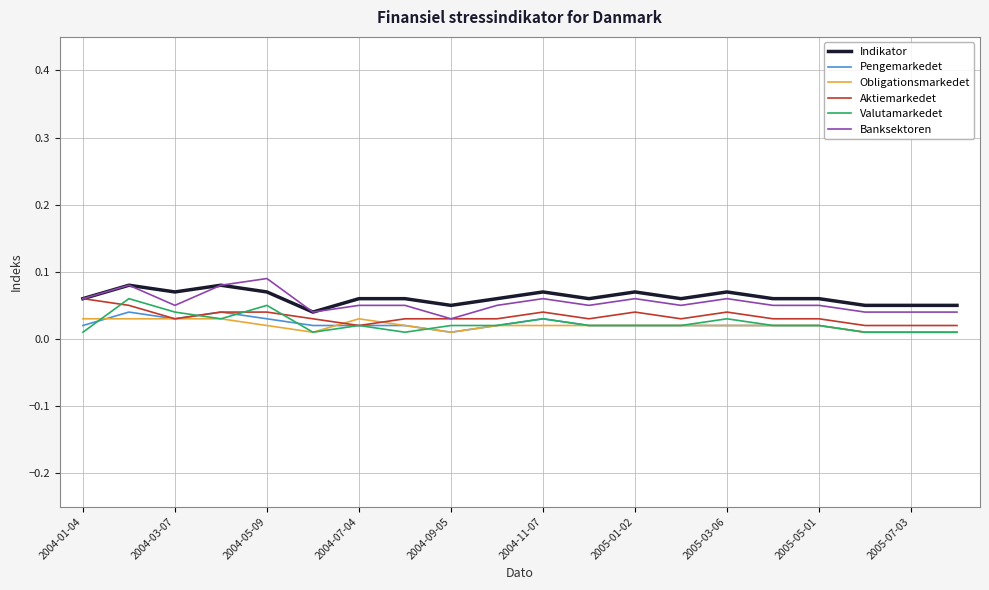

True or false: Indikator and Obligationsmarkedet cross at least once.

False